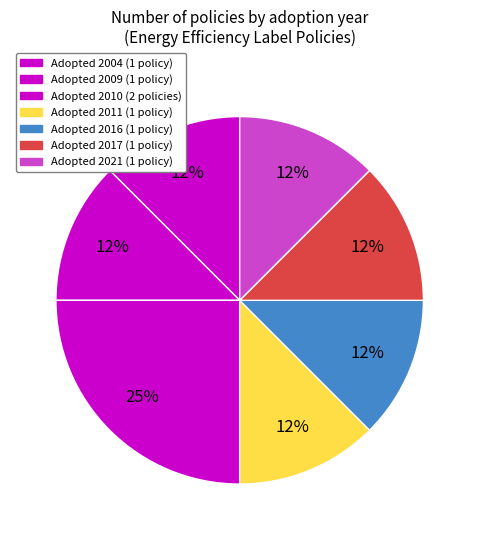

Does any single category account for the majority?

No